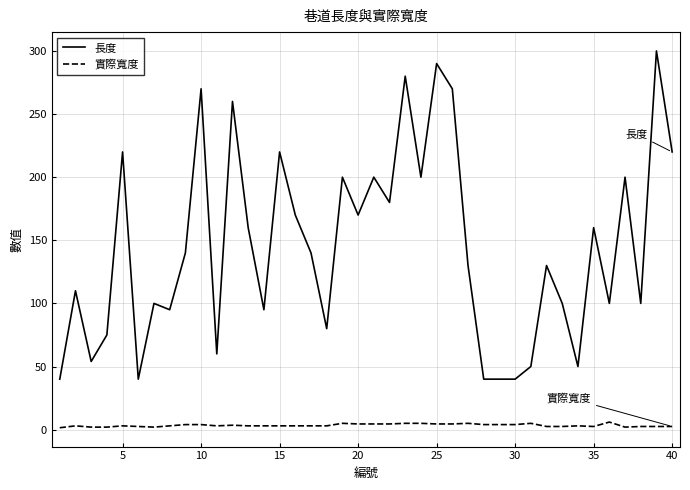

List the series in order of their overall mean, highest first.

長度, 實際寬度